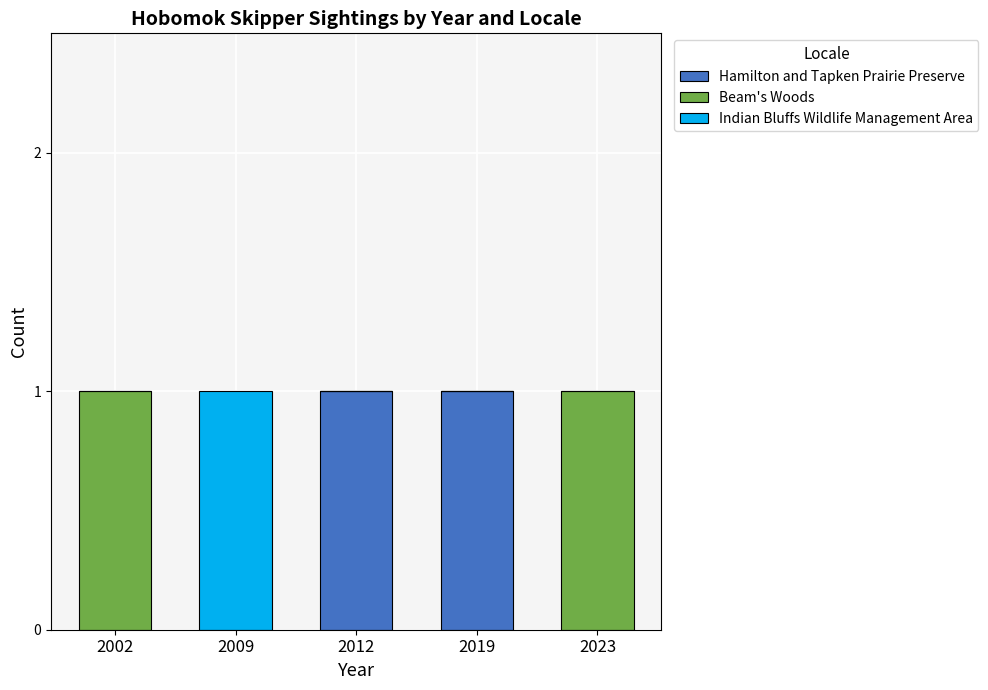

Count the number of data series in this chart.

3